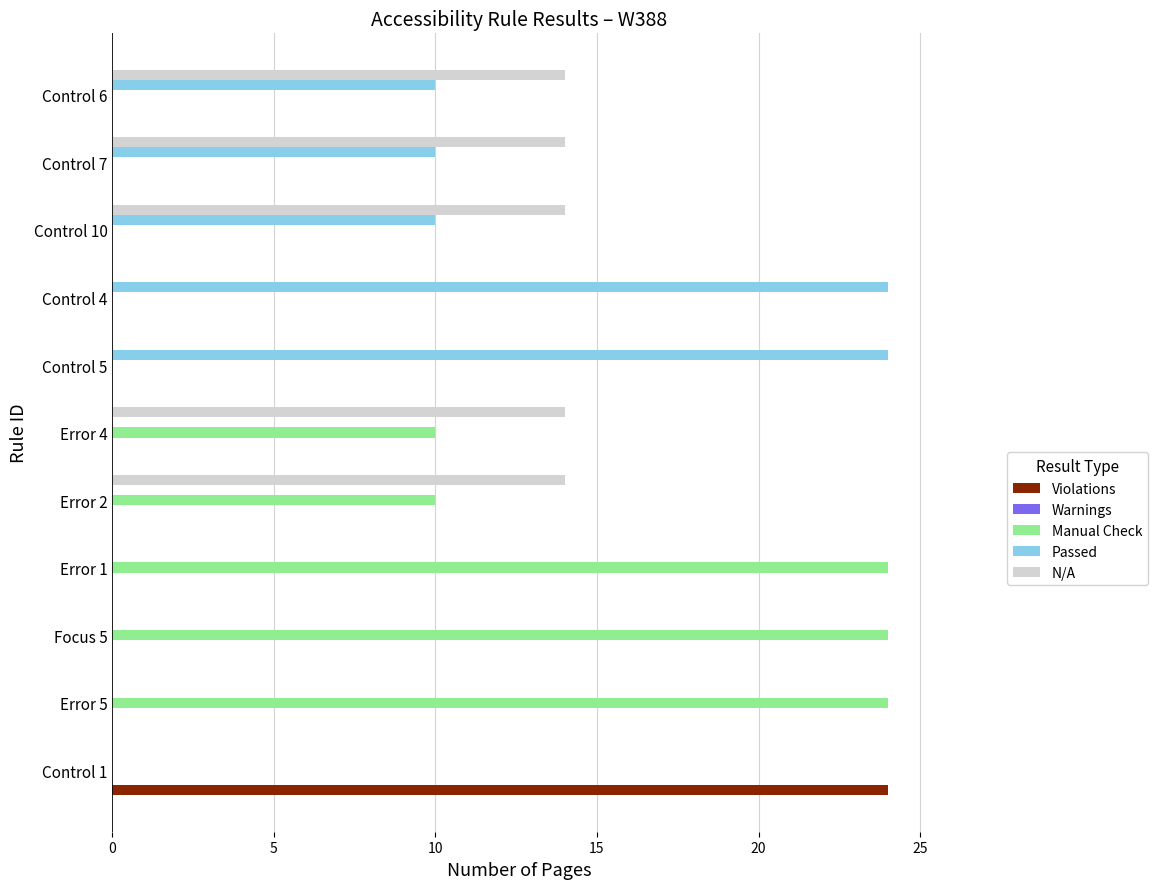

Which series changed the most between Error 1 and Control 7?

Manual Check